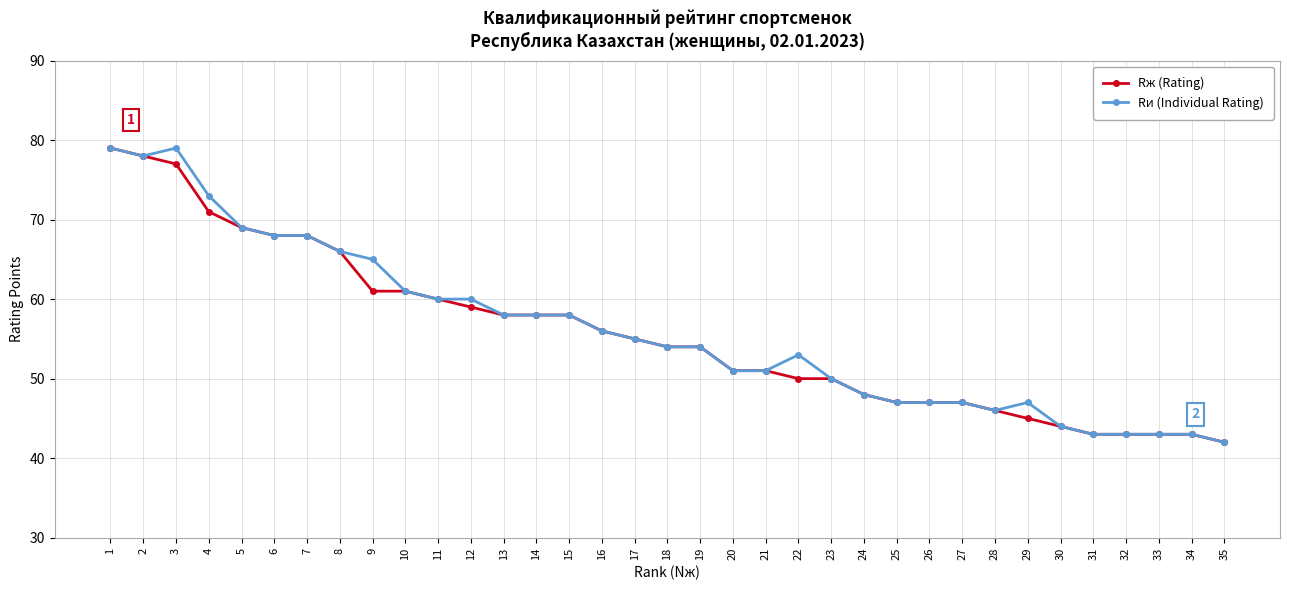

Reading left to right, extract all data points from this chart.

Rж (Rating): 79	78	77	71	69	68	68	66	61	61	60	59	58	58	58	56	55	54	54	51	51	50	50	48	47	47	47	46	45	44	43	43	43	43	42
Rи (Individual Rating): 79	78	79	73	69	68	68	66	65	61	60	60	58	58	58	56	55	54	54	51	51	53	50	48	47	47	47	46	47	44	43	43	43	43	42